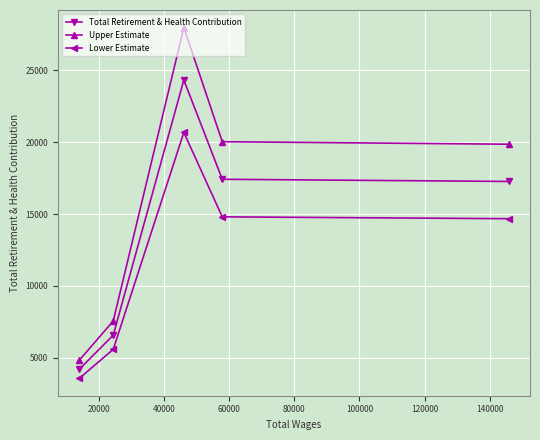

Which series has the widest spread of values?

Upper Estimate